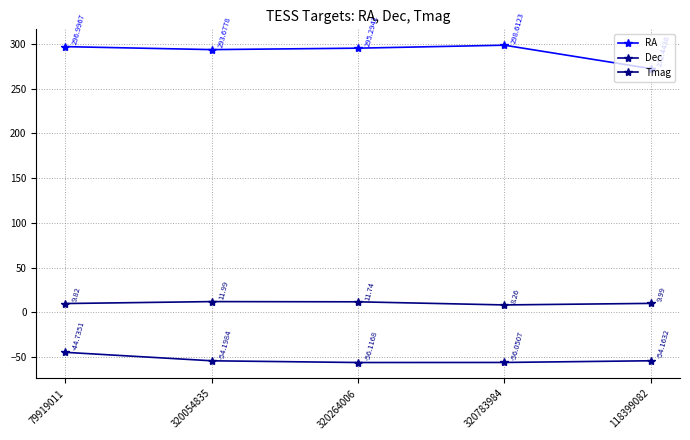

How many data points in Tmag are less than 9?

1